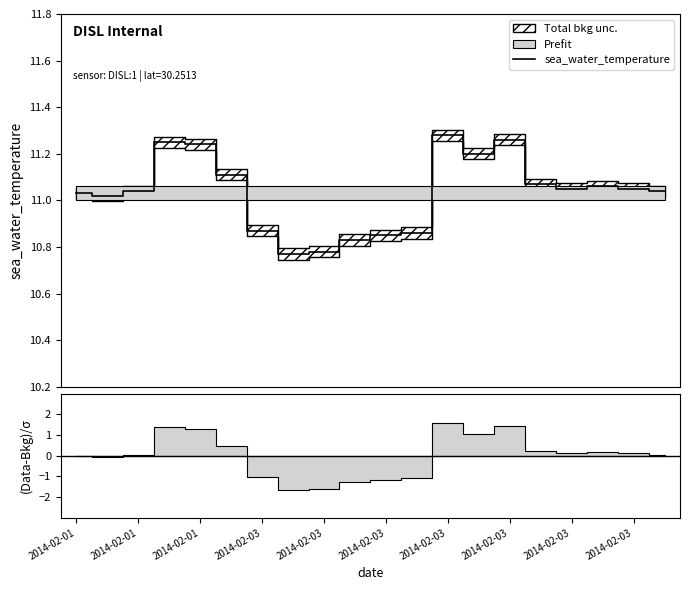

What is the difference between the values at 2014-02-03 and 2014-02-01?

0.2